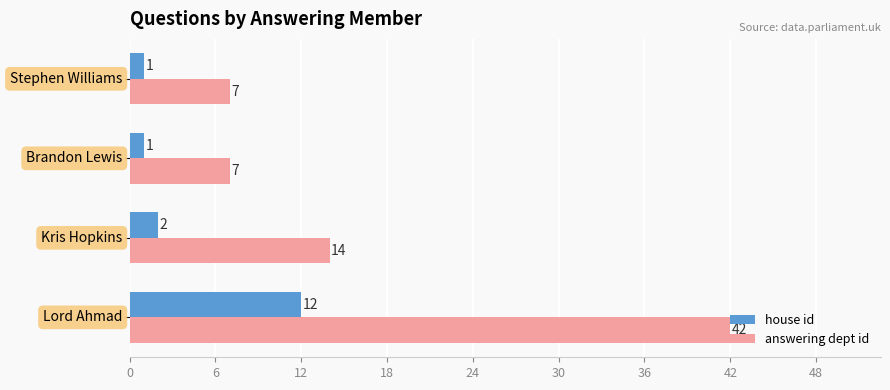

Count the number of categories in the chart.

4